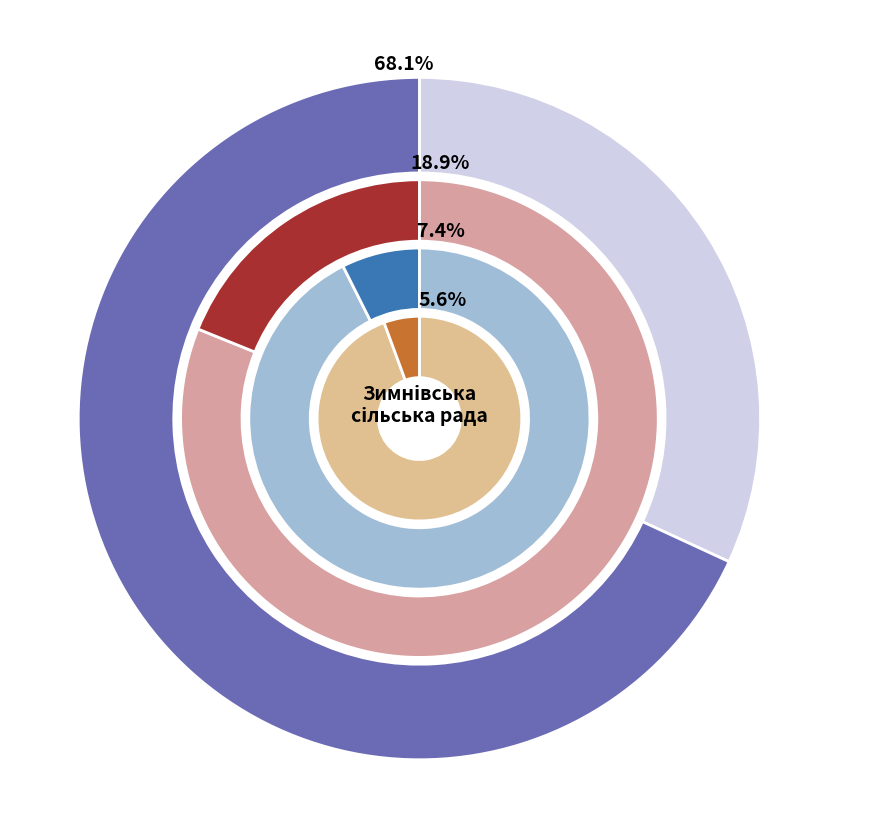

What is the ratio of the value at Інша діяльність to the value at Житлово-комунальне господарство?

0.2